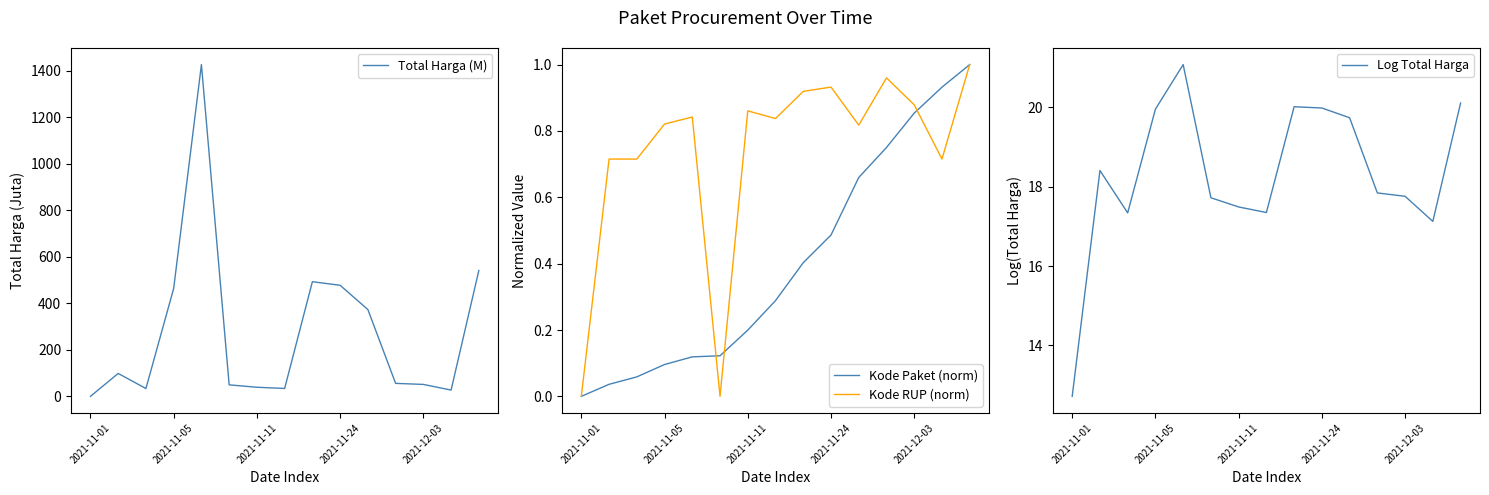

Is it true that Kode RUP (norm) equals 1.4 at 2021-11-24?

False